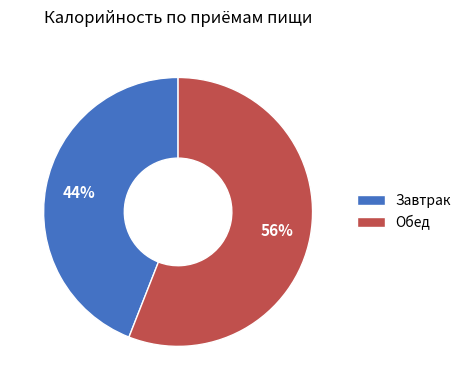

Do Завтрак and Обед together represent more than half of the pie?

Yes